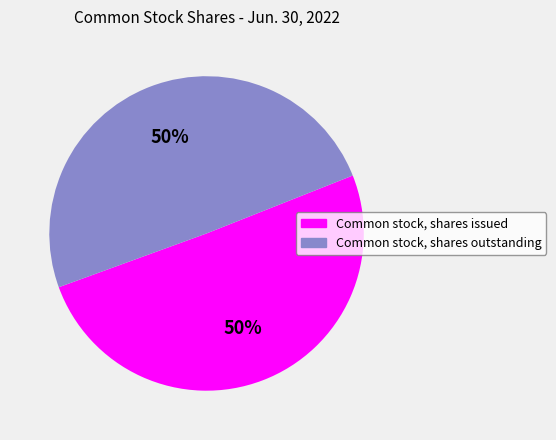

What is the ratio of the value at Common stock, shares issued to the value at Common stock, shares outstanding?

1.0